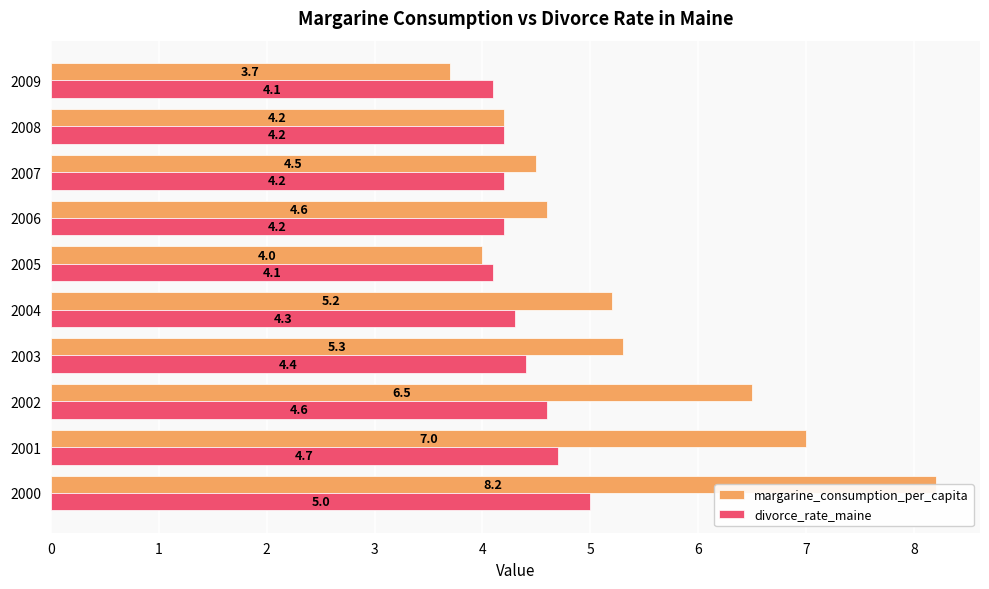

Reading left to right, extract all data points from this chart.

margarine_consumption_per_capita: 8.2	7.0	6.5	5.3	5.2	4.0	4.6	4.5	4.2	3.7
divorce_rate_maine: 5.0	4.7	4.6	4.4	4.3	4.1	4.2	4.2	4.2	4.1